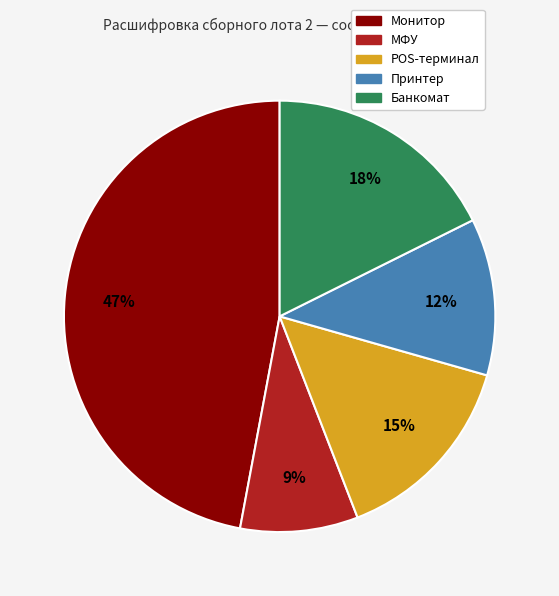

Which slice is the smallest?

МФУ